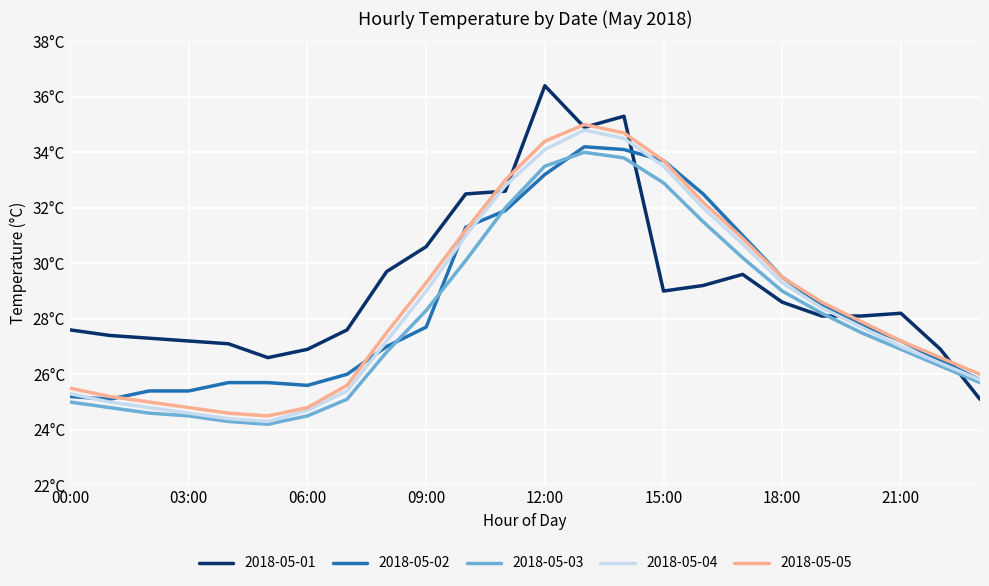

What are all the series names shown in the legend?

2018-05-01, 2018-05-02, 2018-05-03, 2018-05-04, 2018-05-05